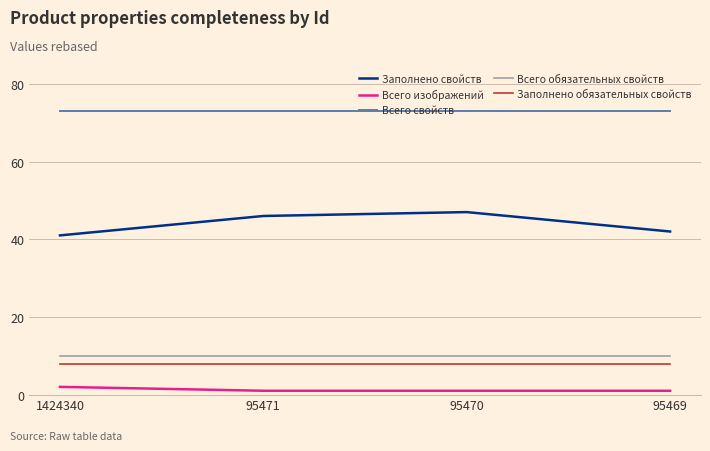

Reading left to right, list all the values displayed in this chart.

Заполнено свойств: 41	46	47	42
Всего изображений: 2	1	1	1
Всего свойств: 73	73	73	73
Всего обязательных свойств: 10	10	10	10
Заполнено обязательных свойств: 8	8	8	8